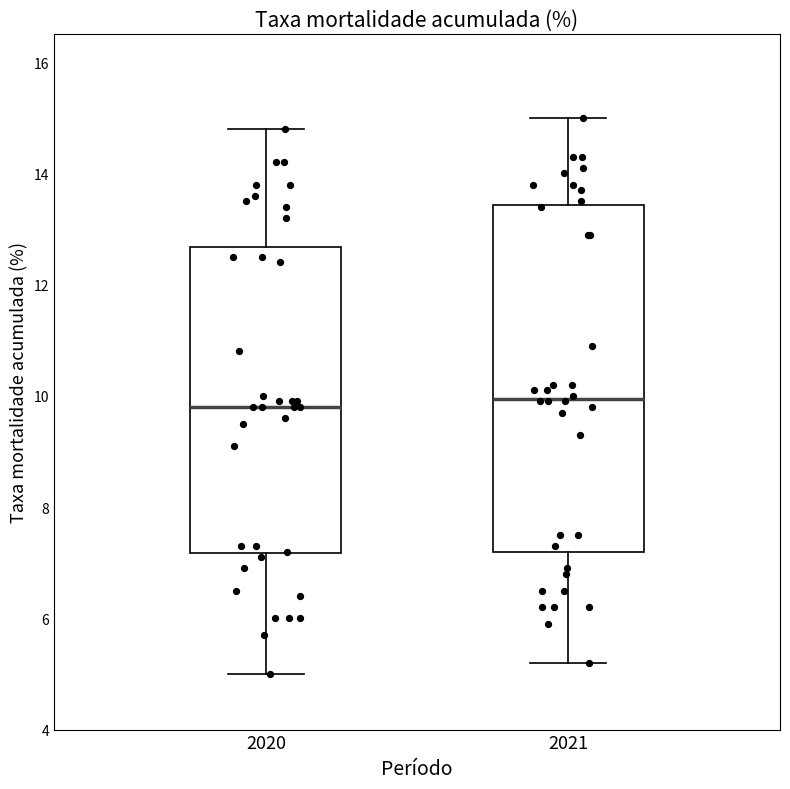

Reading left to right, transcribe this box plot: for each box, give where its median line is, the range the box spans, and where its two whiskers end, as read against the y-axis. The values are not printed on the chart, so give them approximately, as read against the axis.

2020: median 9.8, box 7.2 to 12.6, whiskers 5.0 to 14.8
2021: median 10.0, box 7.2 to 13.4, whiskers 5.2 to 15.0